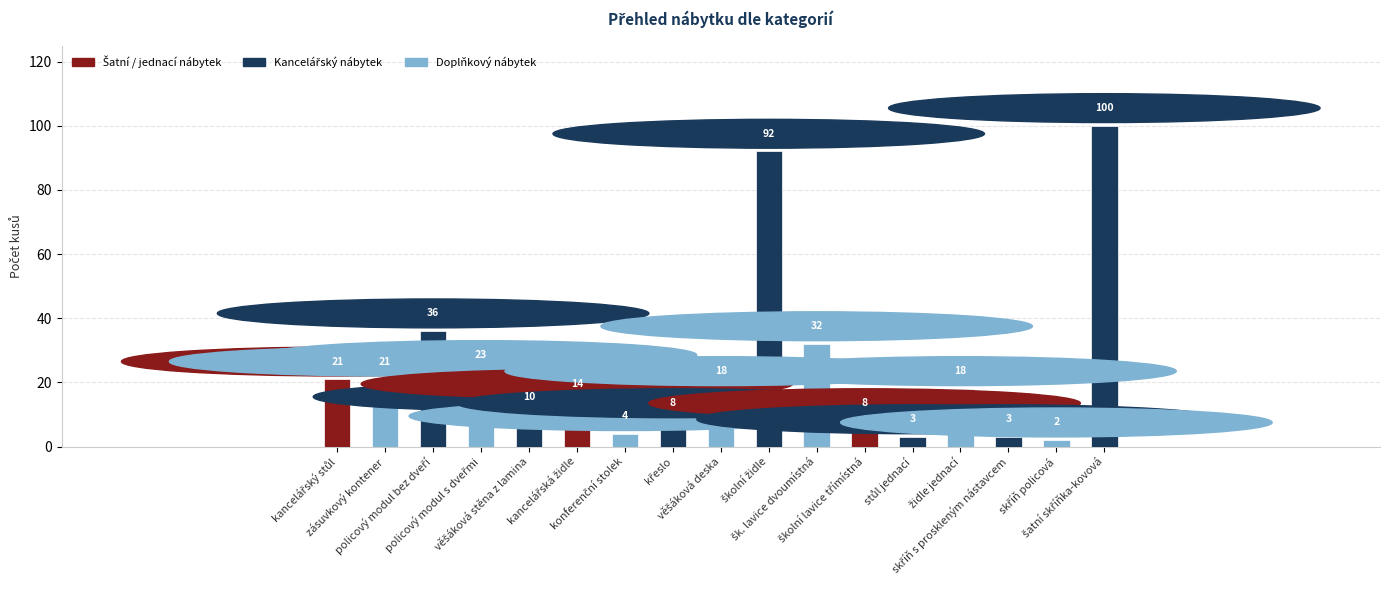

What is the greatest value displayed?

100